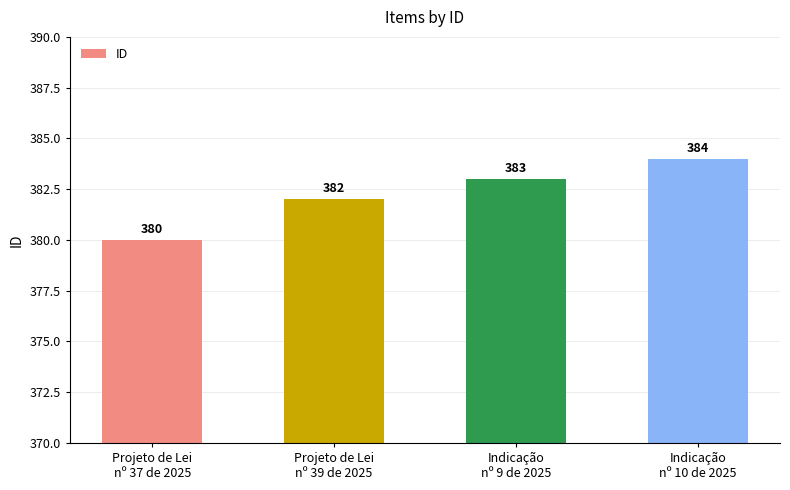

What is the value of the 2nd bar from the left?

382